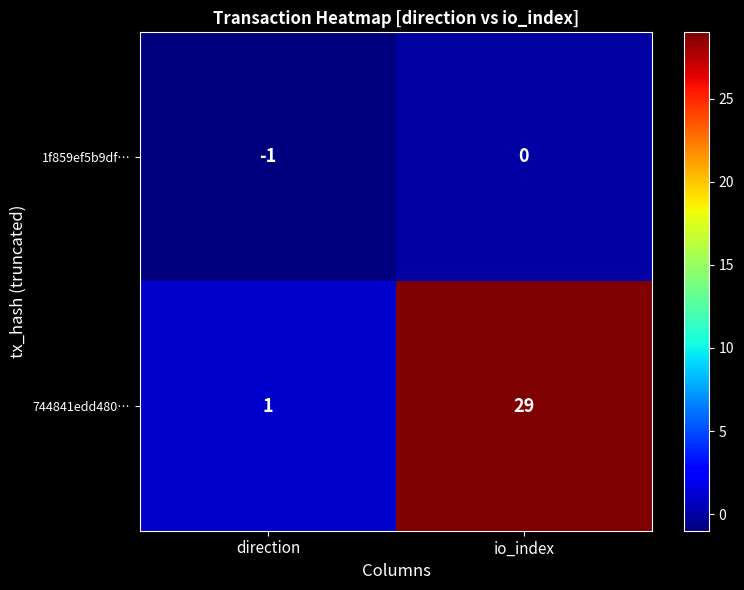

List the series in order of their peak value, lowest first.

1f859ef5b9df…, 744841edd480…